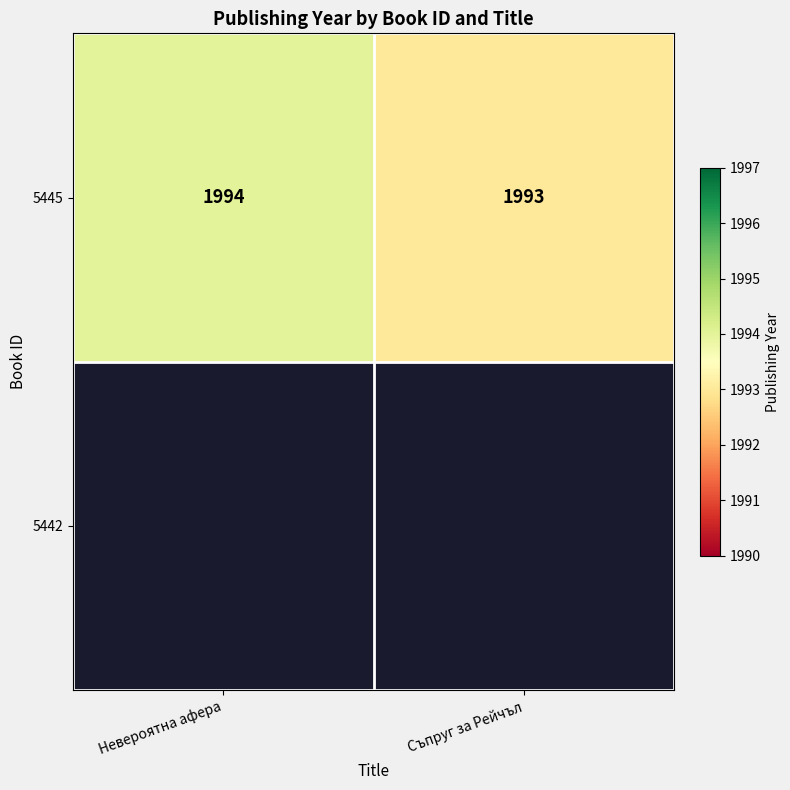

True or false: the data shows 1994 at Невероятна афера.

True